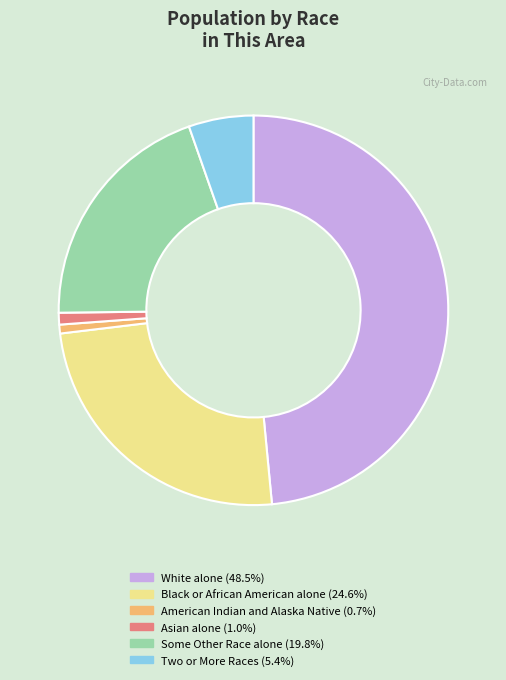

Does any single category account for the majority?

No